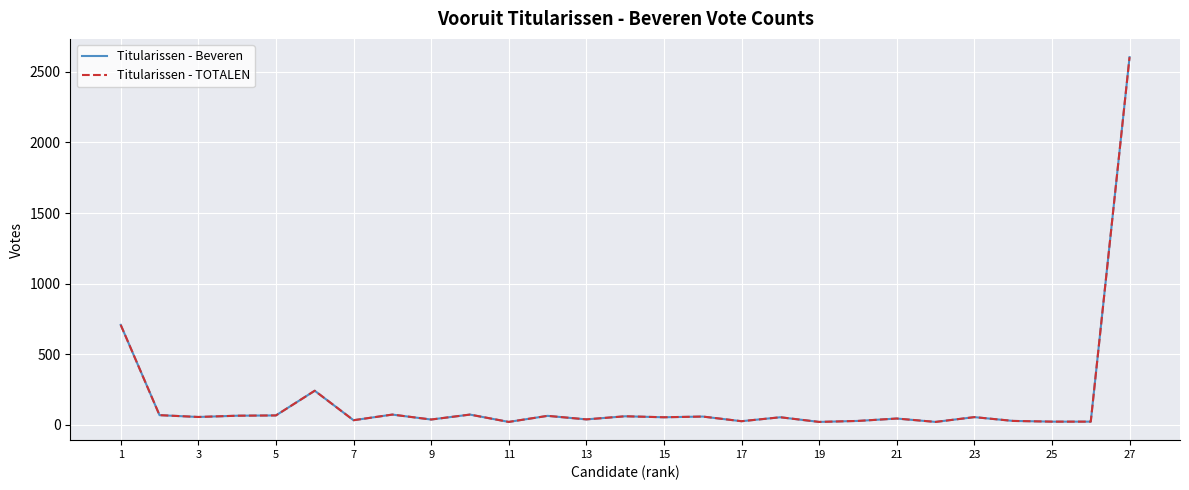

What is the highest value of the Titularissen - TOTALEN series?

2605